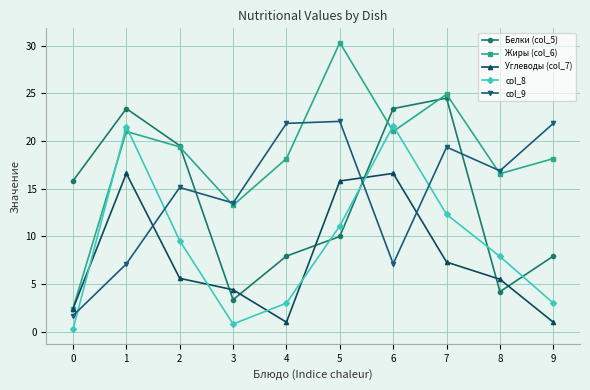

What is the sum of all col_9 values?

146.5